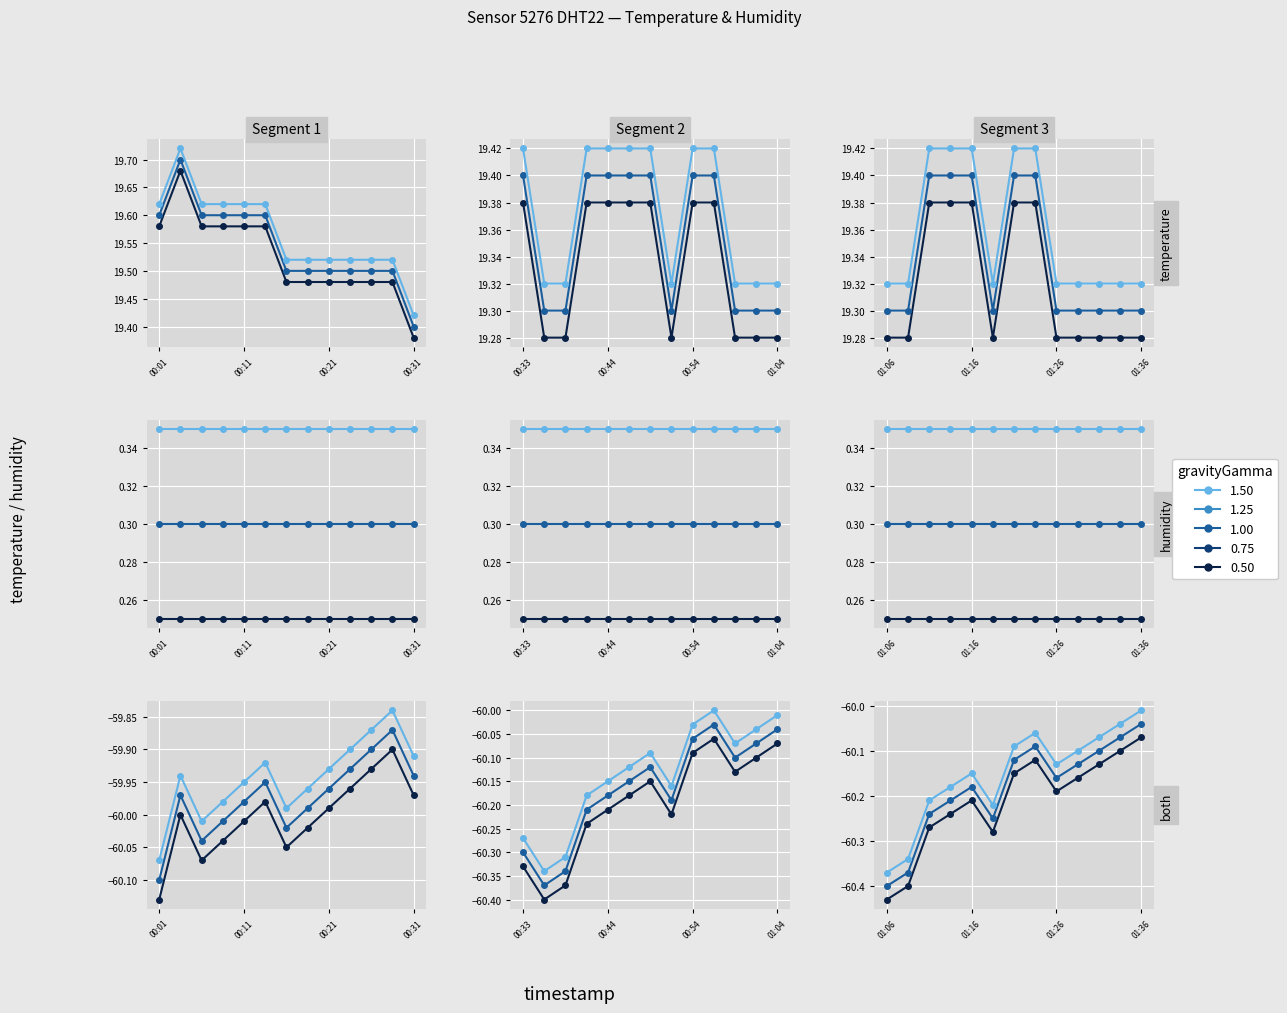

True or false: gravityGamma 1.00 and gravityGamma 0.50 cross at least once.

False